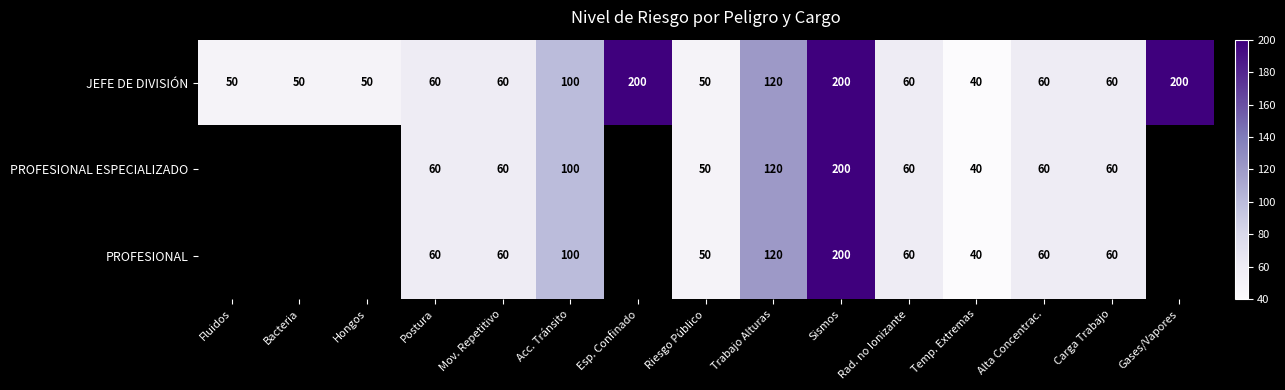

The PROFESIONAL ESPECIALIZADO series shows 85 at Riesgo Público. True or false?

False